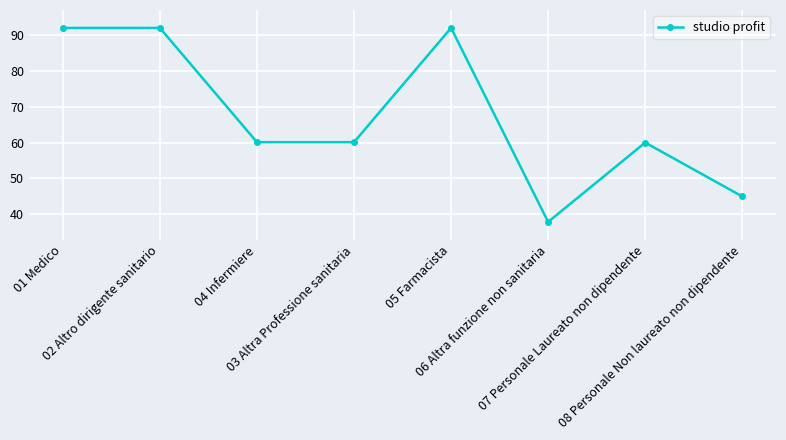

What is the label of the 8th point from the right?

01 Medico